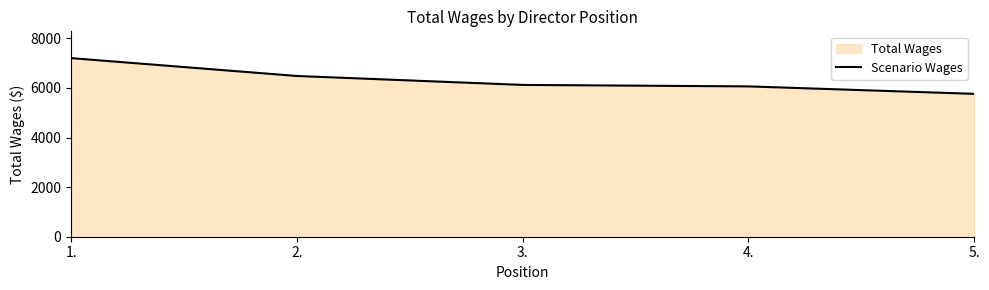

Which label corresponds to the largest value in the chart?

1.